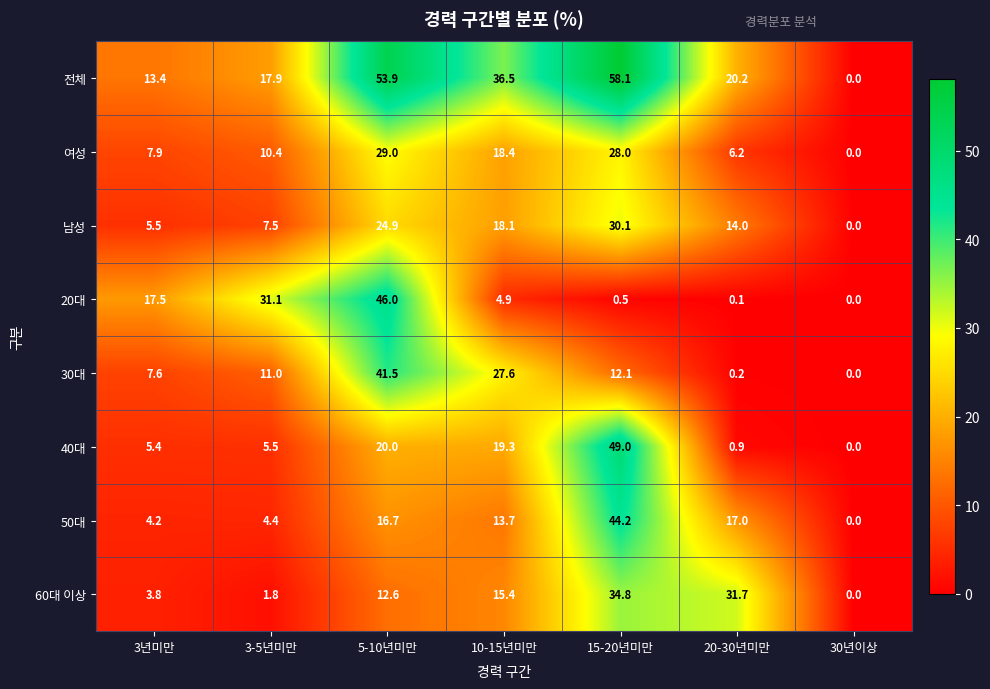

At 20-30년미만, list the series in order from smallest to largest.

20대, 30대, 40대, 여성, 남성, 50대, 전체, 60대 이상